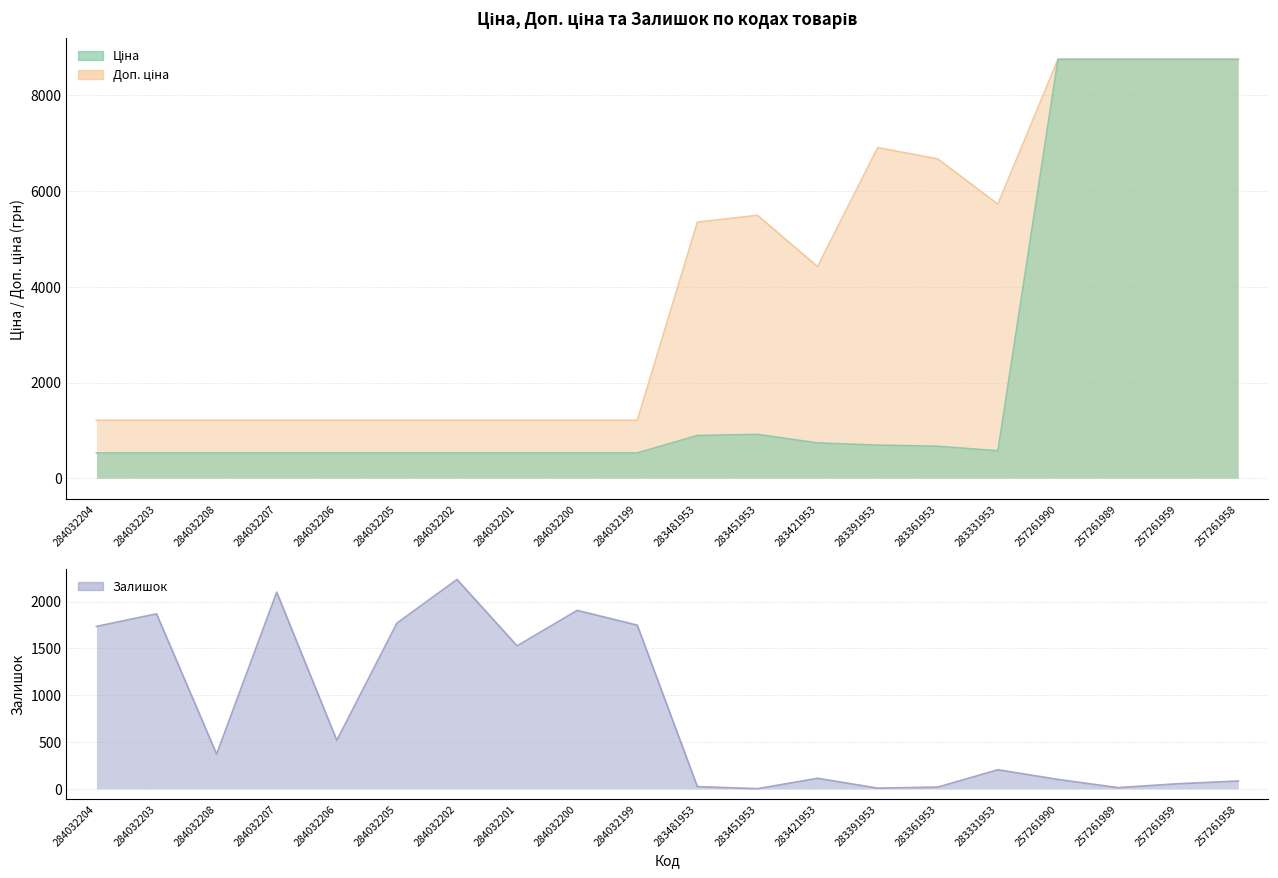

Which has a higher value, 283451953 or 284032203?

284032203